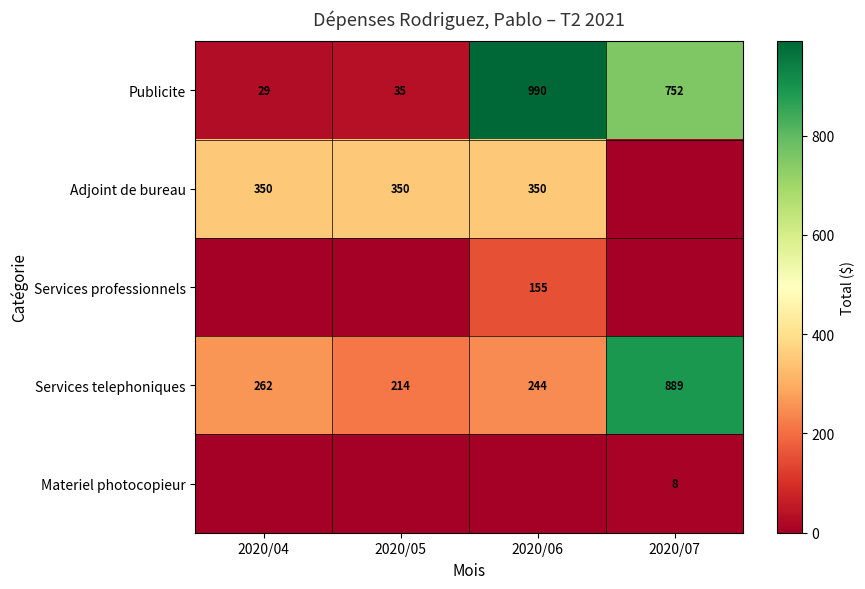

Is the value of Services professionnels at 2020/06 greater than the value of Adjoint de bureau at 2020/05?

No